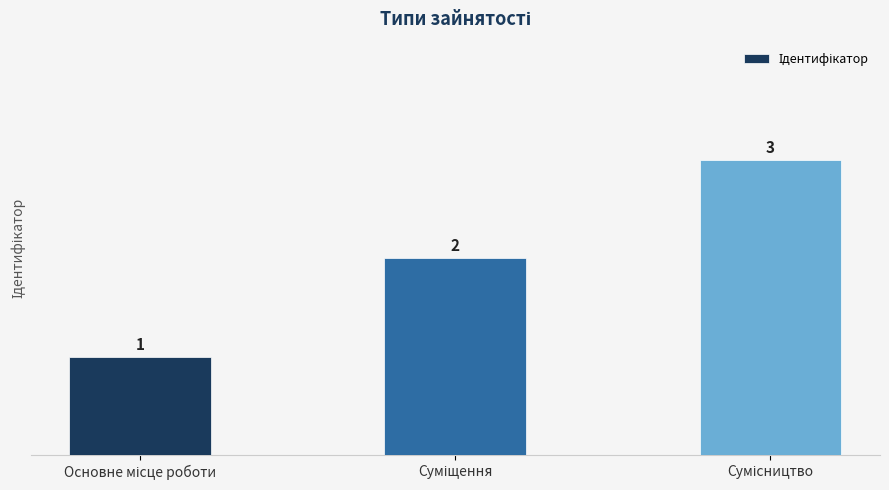

What is the sum of all values?

6